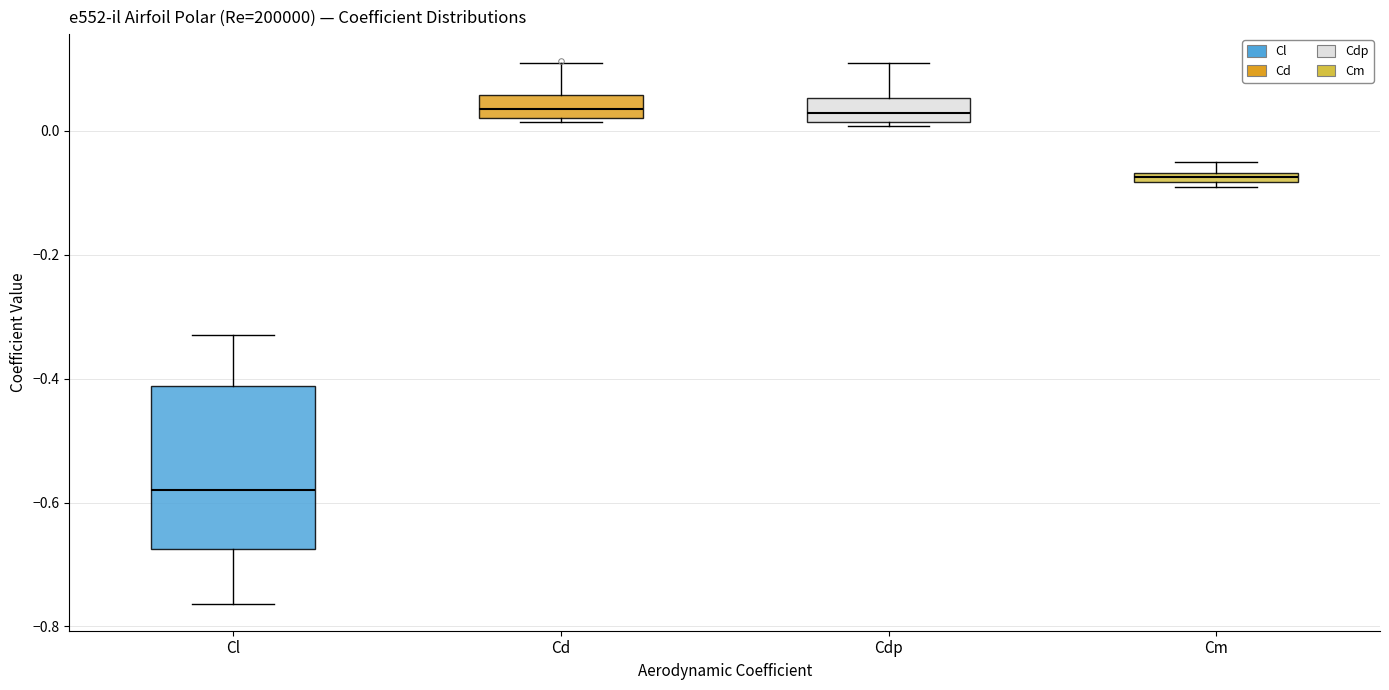

Which box is the tallest, from its lower edge to its upper edge?

Cl